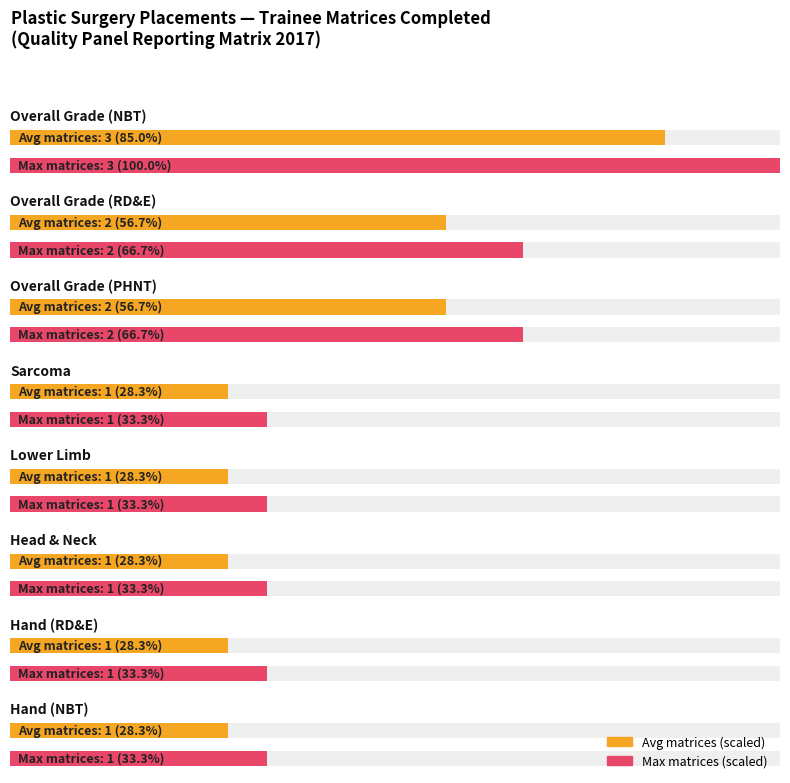

The chart shows a value of 2 at Overall Grade (NBT). True or false?

False